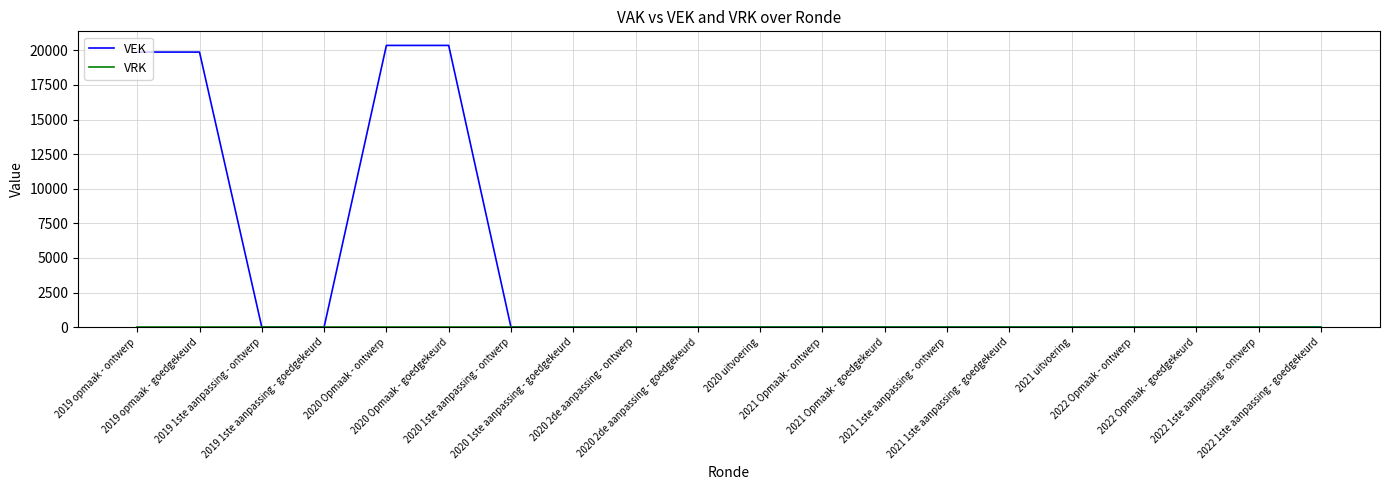

Is it true that VEK equals -7680 at 2020 1ste aanpassing - ontwerp?

False